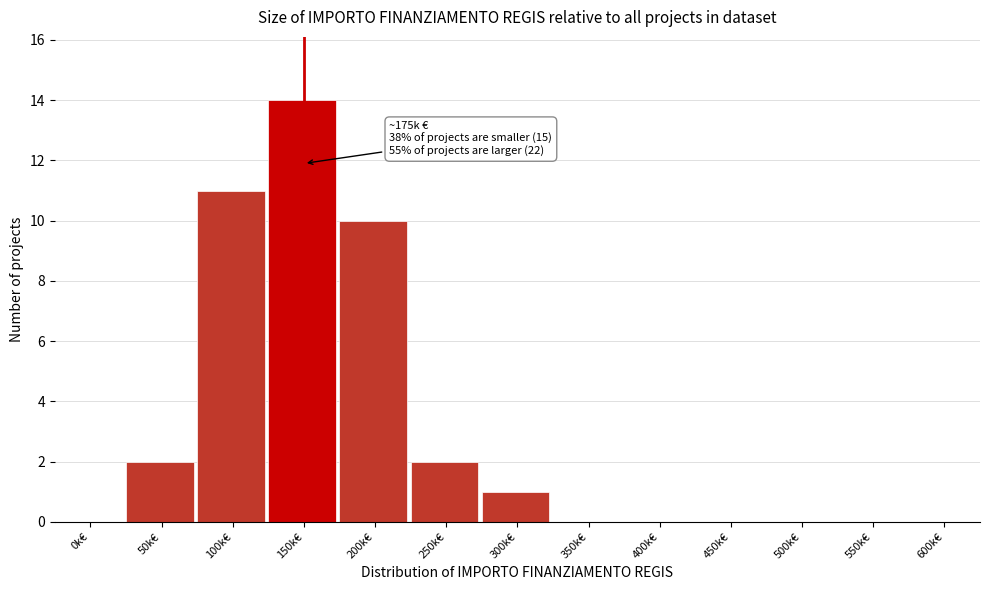

Reading left to right, list all the values displayed in this chart.

0k€=0	50k€=2	100k€=11	150k€=14	200k€=10	250k€=2	300k€=1	350k€=0	400k€=0	450k€=0	500k€=0	550k€=0	600k€=0